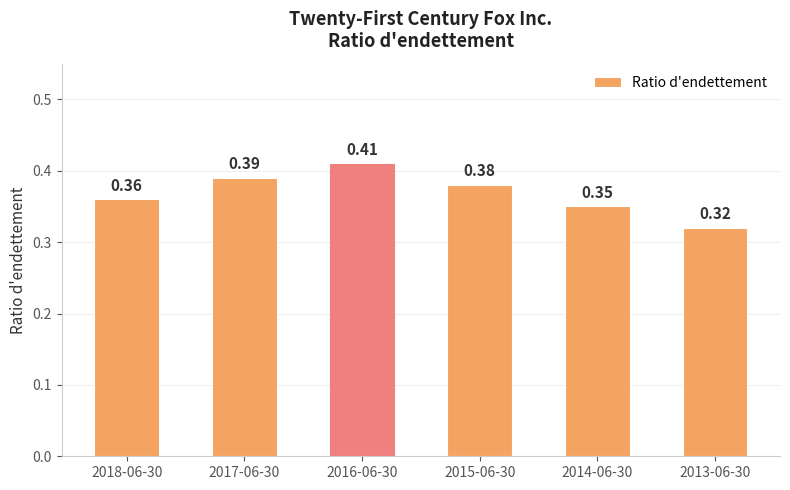

Count the number of categories in the chart.

6